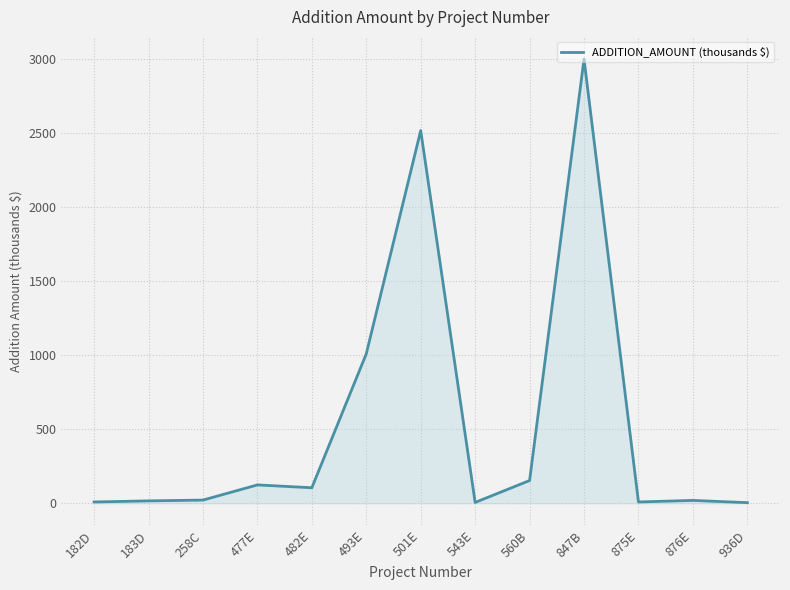

At which label is the value closest to 1501?

493E